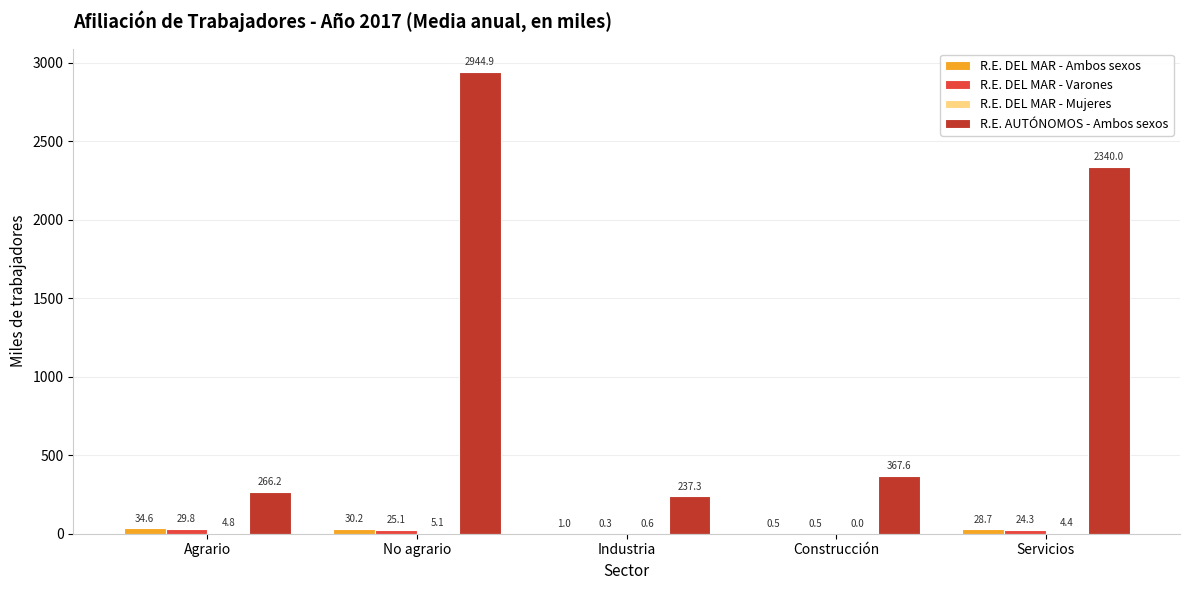

Which series has the largest total across all categories?

R.E. AUTÓNOMOS - Ambos sexos